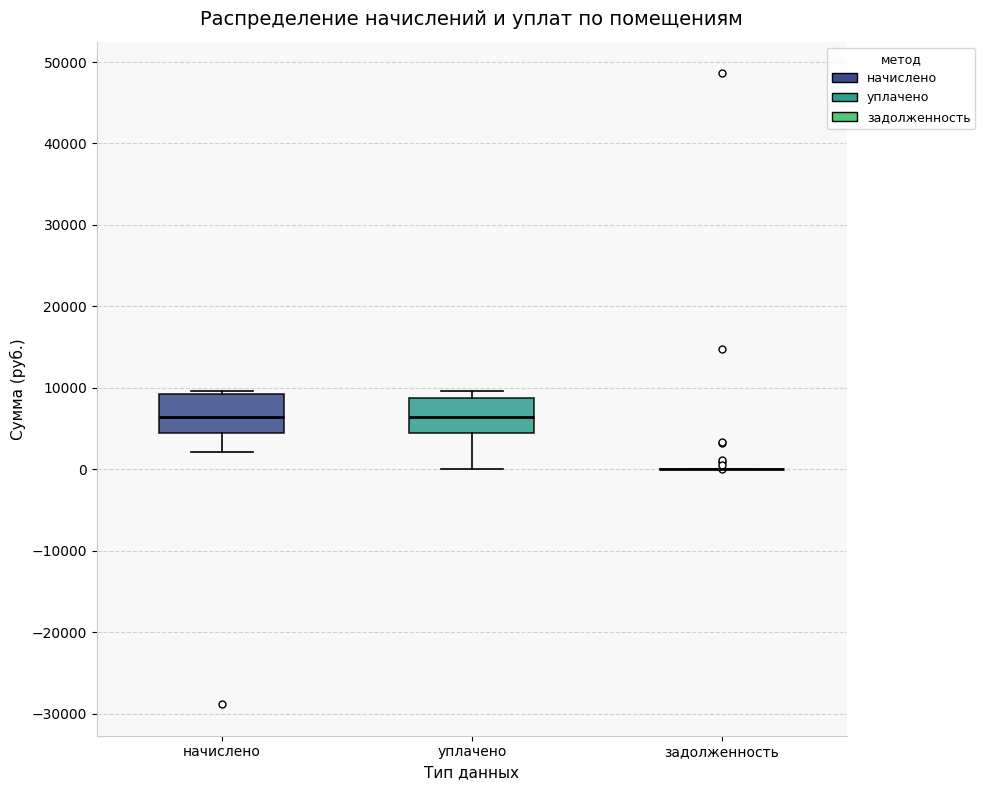

Reading left to right, read every box against the y-axis: the position of its median line, the range the box covers, and the ends of its whiskers. The values are not printed on the chart, so give them approximately, as read against the axis.

начислено: median 6000, box 4000 to 9000, whiskers 2000 to 10000
уплачено: median 6000, box 4000 to 9000, whiskers 0 to 10000
задолженность: box collapsed to a line at 0, whiskers 0 to 0